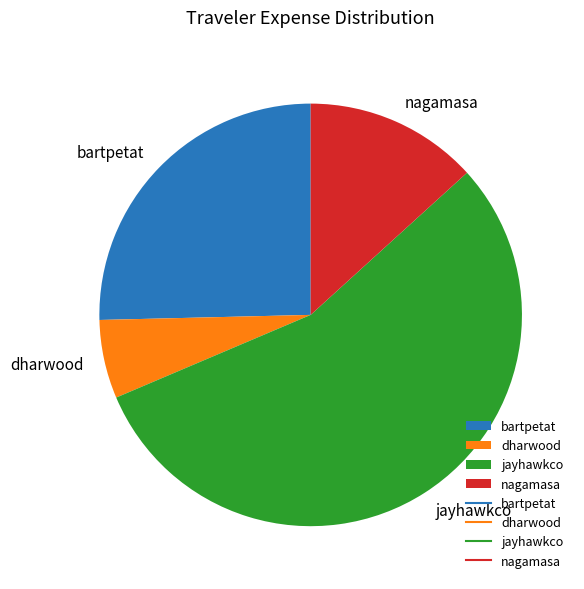

Which category has the biggest portion of the pie?

jayhawkco